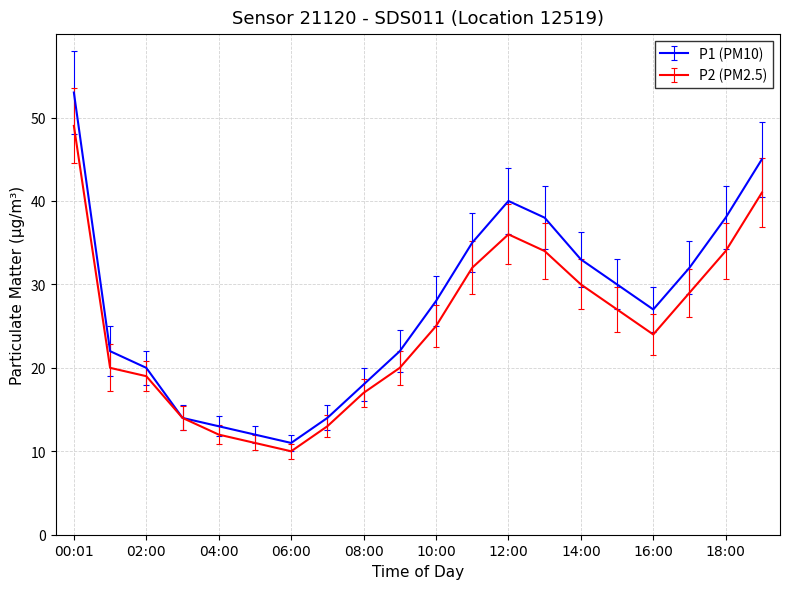

What is the maximum value for P2 (PM2.5)?

49